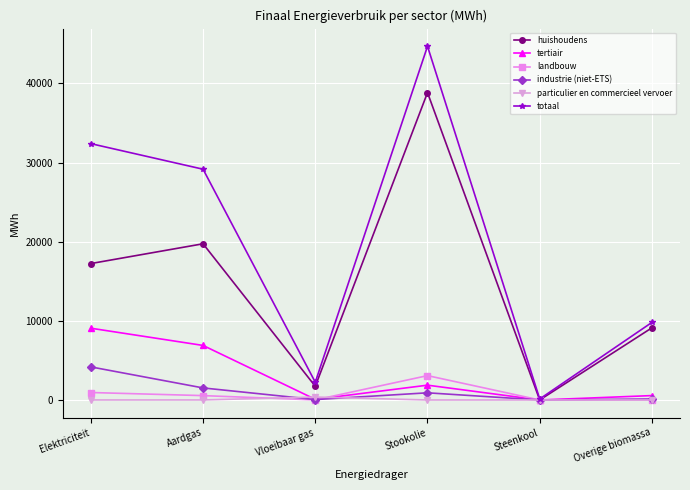

Does the chart display data point markers on the line(s)?

Yes